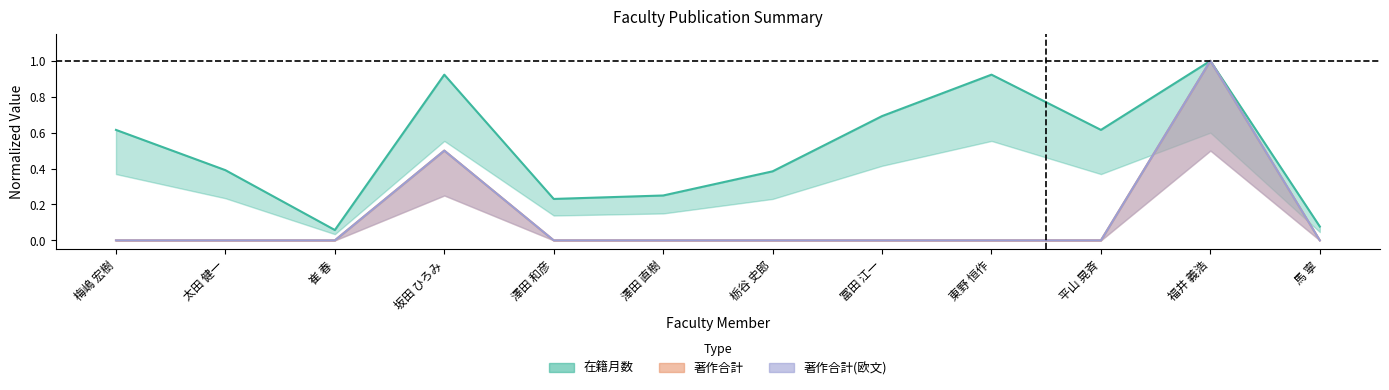

True or false: 著作合計(欧文) and 在籍月数 cross at least once.

False